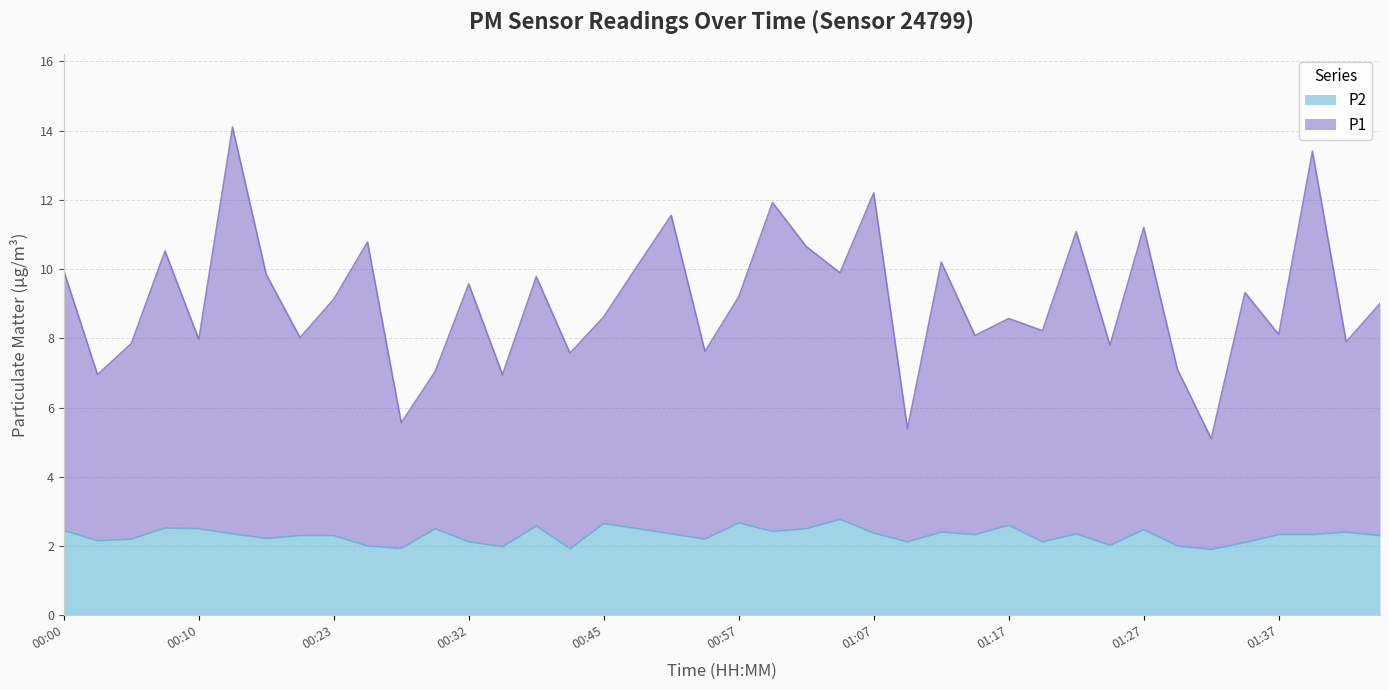

What is the difference between the maximum and minimum values in the P2 series?

0.9